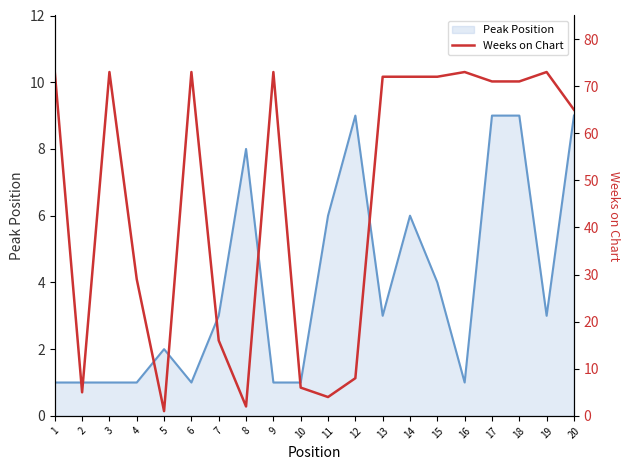

Which label corresponds to the largest value in the chart?

1